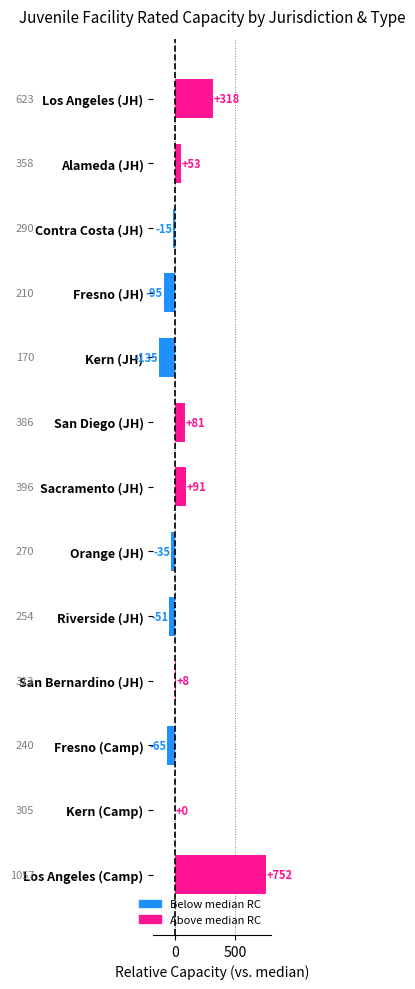

Reading top to bottom, extract all data points from this chart.

Los Angeles (JH)=318	Alameda (JH)=53	Contra Costa (JH)=-15	Fresno (JH)=-95	Kern (JH)=-135	San Diego (JH)=81	Sacramento (JH)=91	Orange (JH)=-35	Riverside (JH)=-51	San Bernardino (JH)=8	Fresno (Camp)=-65	Kern (Camp)=0	Los Angeles (Camp)=752